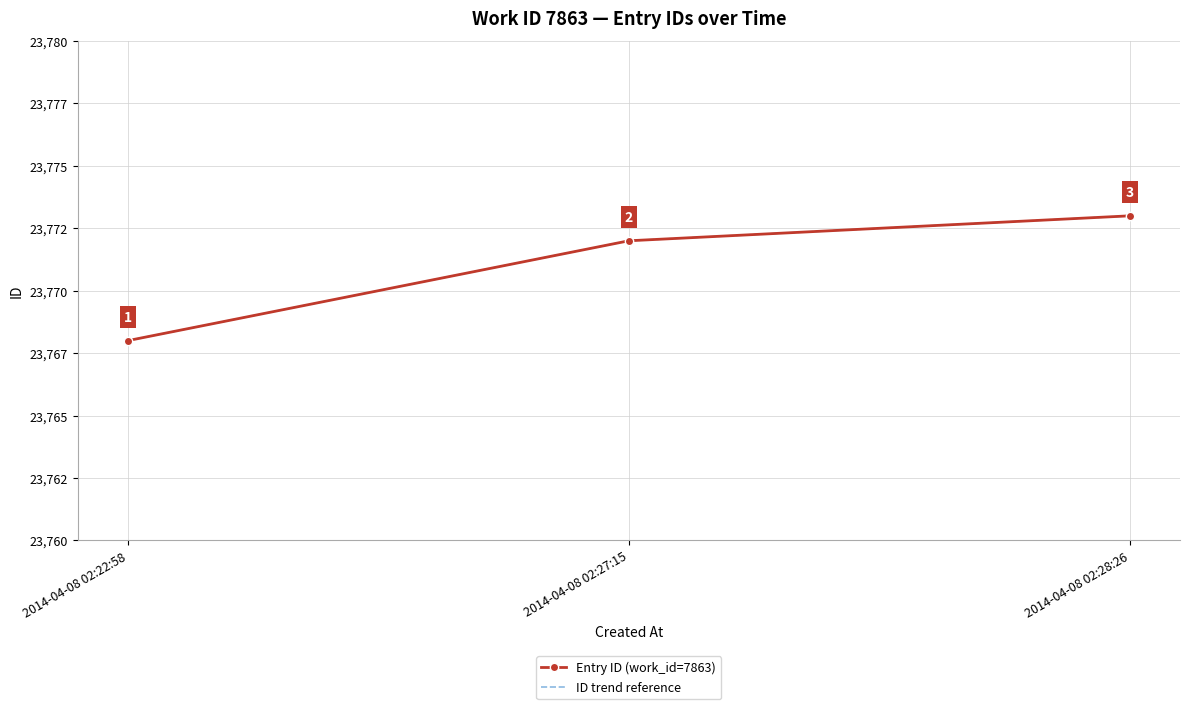

How many data points in Entry ID (work_id=7863) are less than 23772?

1